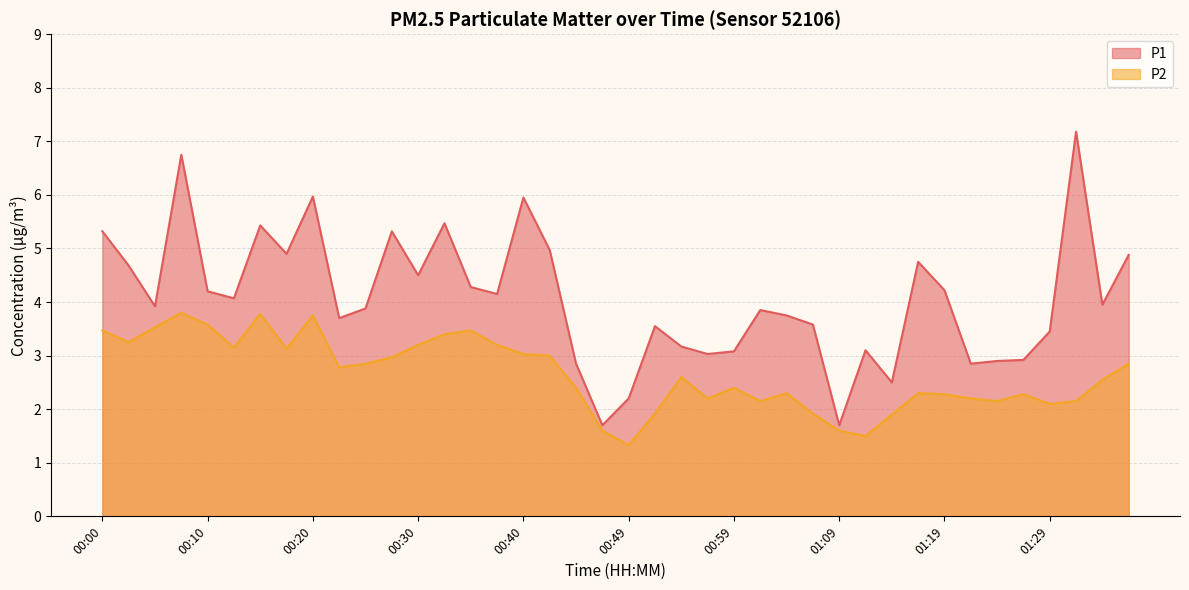

Does the chart display data point markers on the line(s)?

No